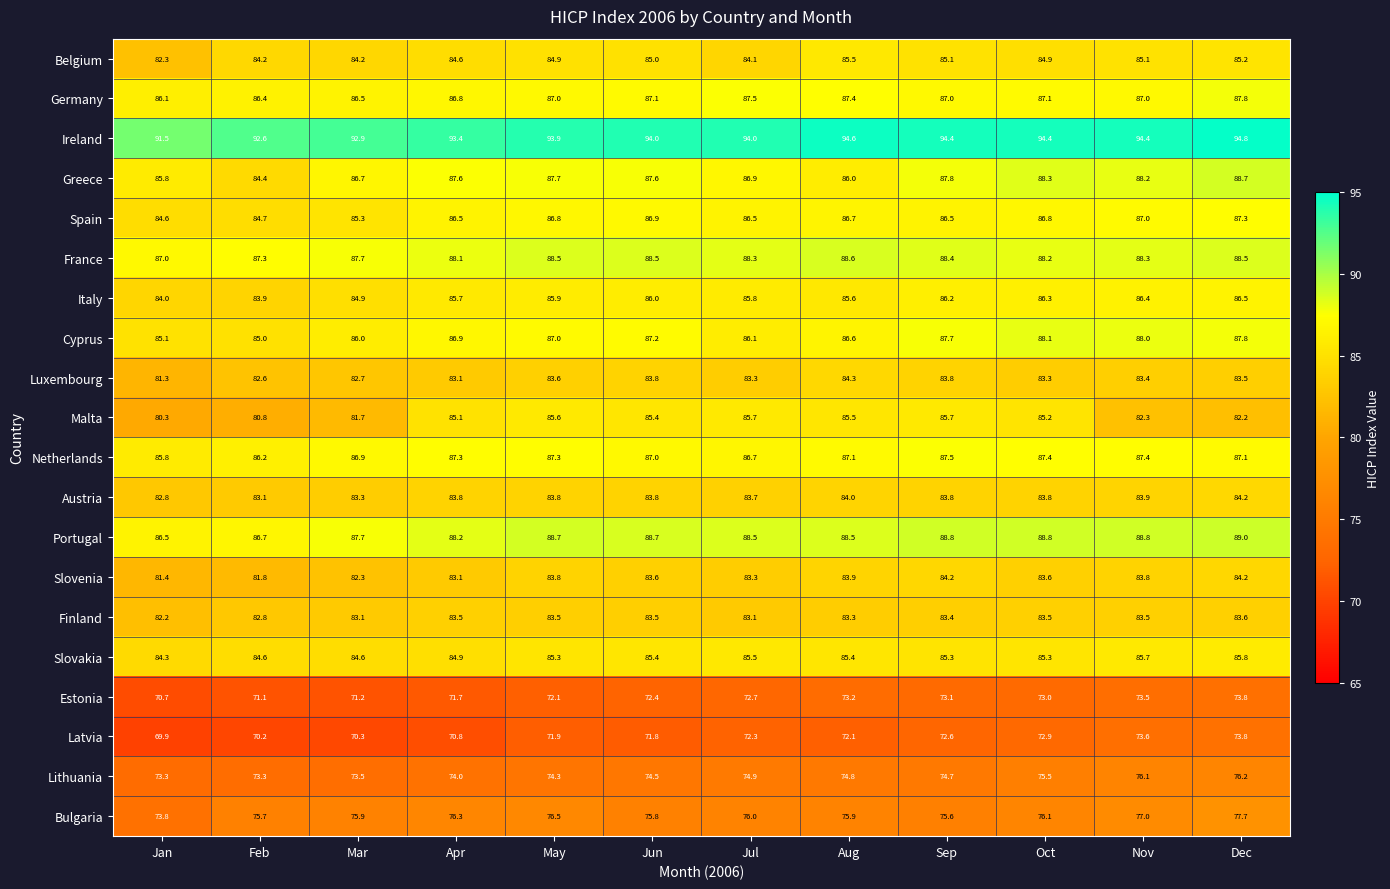

At which label does Ireland reach its minimum?

Jan